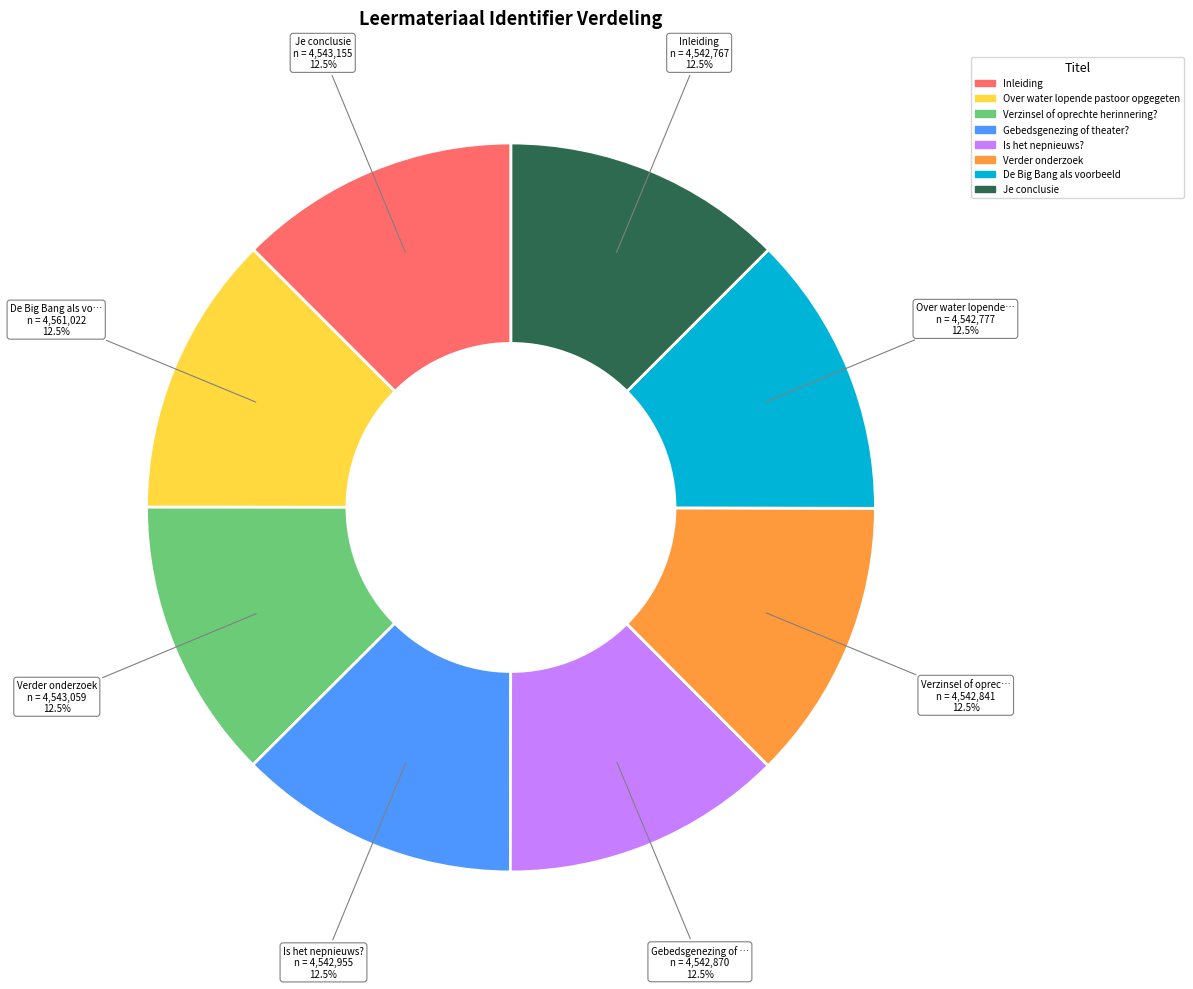

To the nearest percent, what is the average slice percentage?

12%